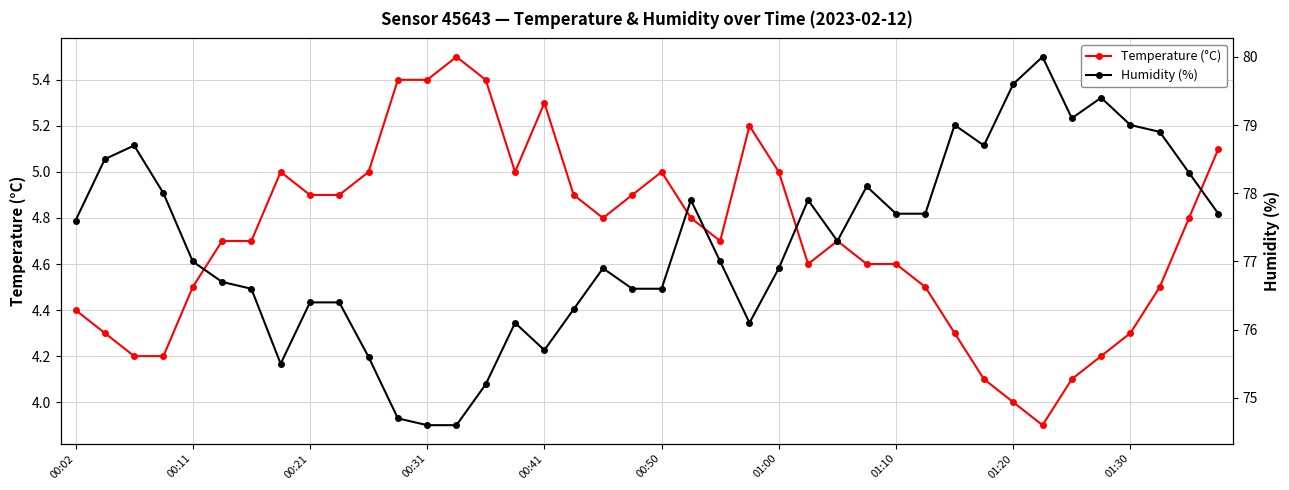

The Temperature (°C) series shows 5.0 at 01:00. True or false?

True